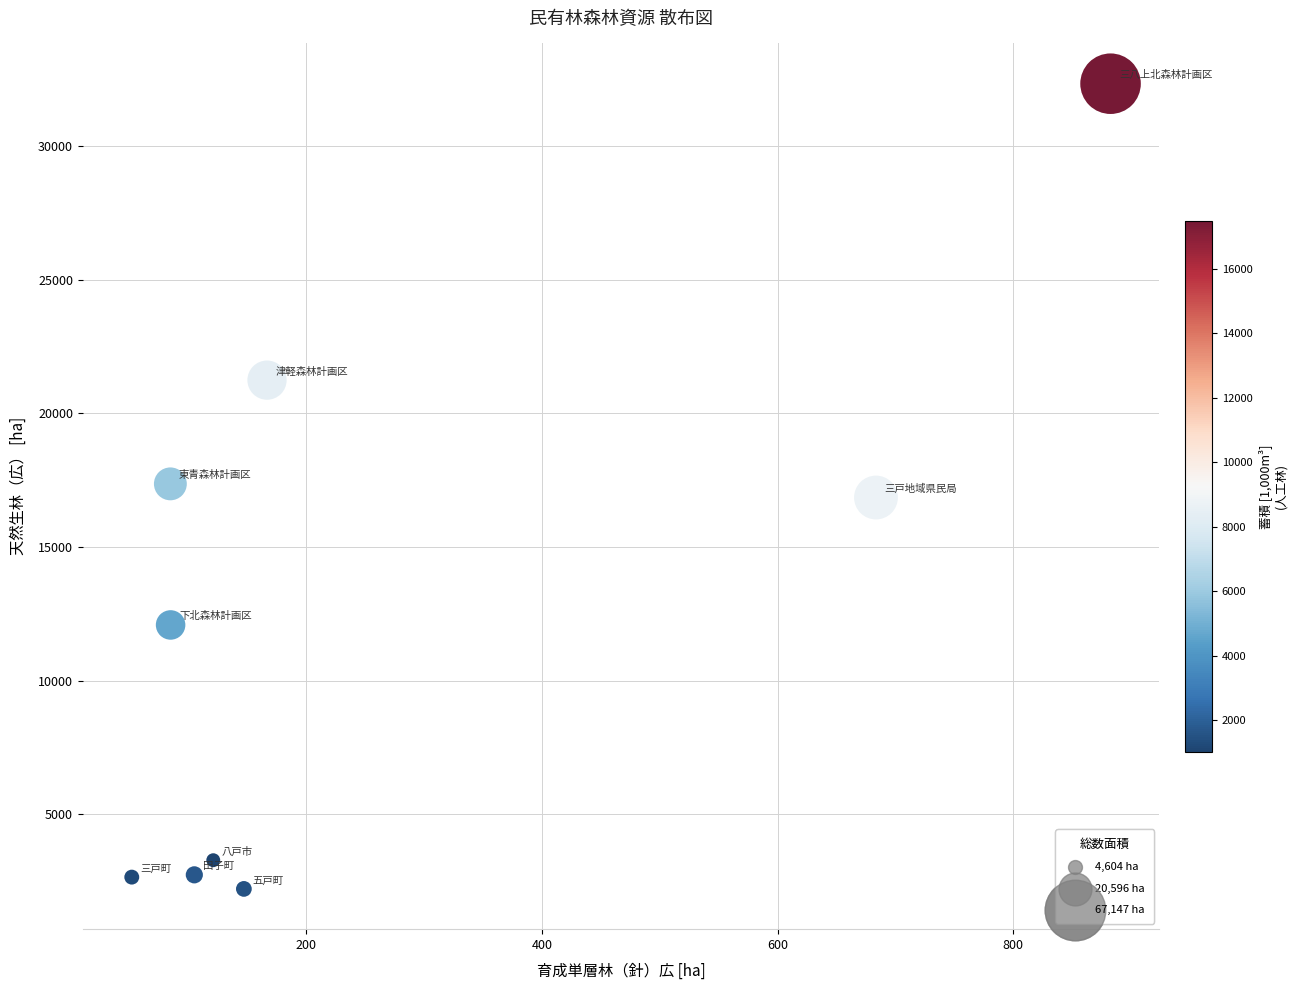

What is the range of Y values (max minus min)?

30144.1